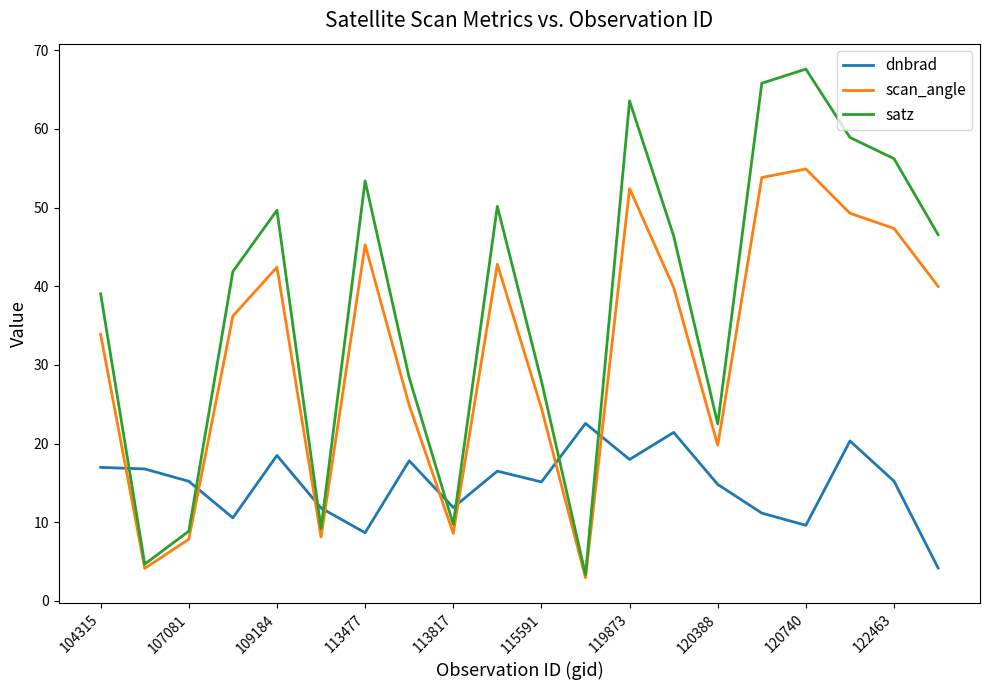

Which series has the largest total across all categories?

satz